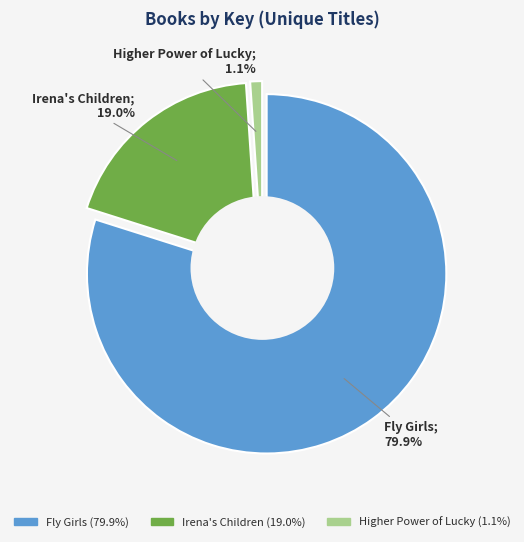

Do Irena's Children and Higher Power of Lucky together represent more than half of the pie?

No